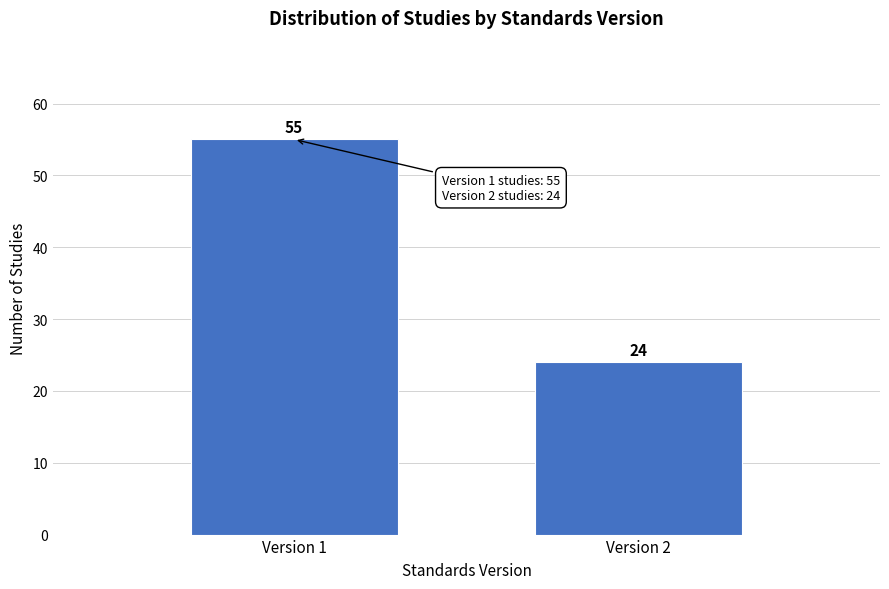

Reading left to right, extract all data points from this chart.

Version 1=55	Version 2=24